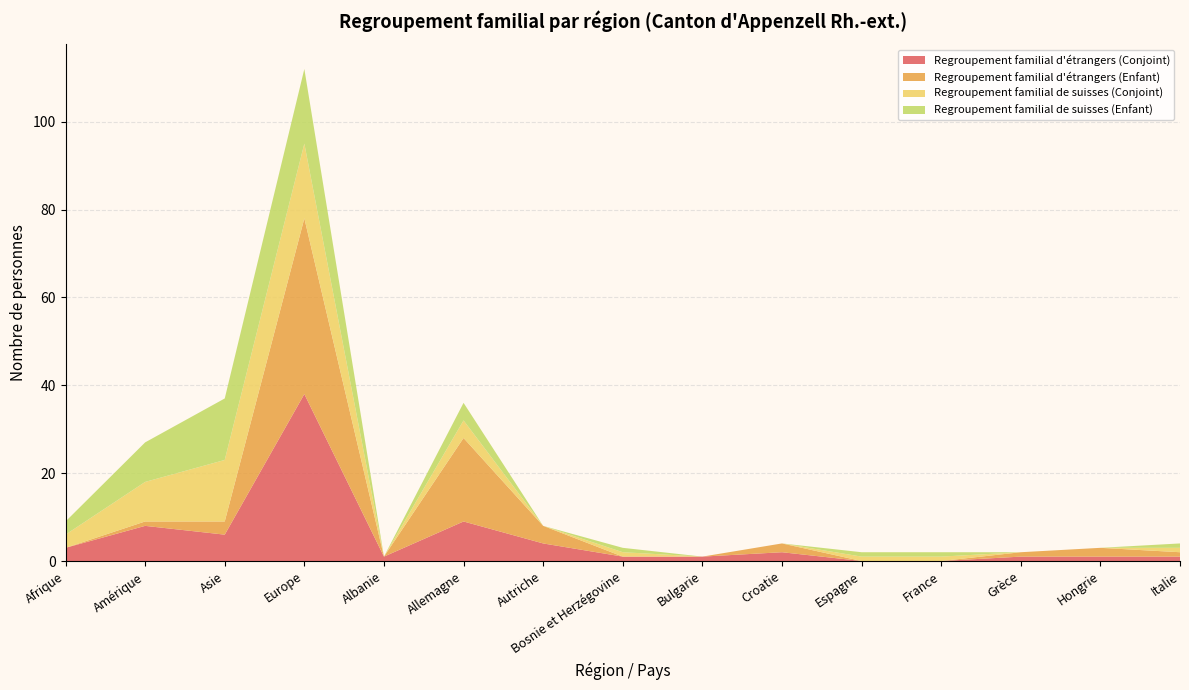

Reading left to right, transcribe all the data shown in this chart.

Regroupement familial d'étrangers (Conjoint): Afrique=3	Amérique=8	Asie=6	Europe=38	Albanie=1	Allemagne=9	Autriche=4	Bosnie et Herzégovine=1	Bulgarie=1	Croatie=2	Espagne=0	France=0	Grèce=1	Hongrie=1	Italie=1
Regroupement familial d'étrangers (Enfant): Afrique=0	Amérique=1	Asie=3	Europe=40	Albanie=0	Allemagne=19	Autriche=4	Bosnie et Herzégovine=0	Bulgarie=0	Croatie=2	Espagne=0	France=0	Grèce=1	Hongrie=2	Italie=1
Regroupement familial de suisses (Conjoint): Afrique=3	Amérique=9	Asie=14	Europe=17	Albanie=0	Allemagne=4	Autriche=0	Bosnie et Herzégovine=1	Bulgarie=0	Croatie=0	Espagne=1	France=1	Grèce=0	Hongrie=0	Italie=1
Regroupement familial de suisses (Enfant): Afrique=3	Amérique=9	Asie=14	Europe=17	Albanie=0	Allemagne=4	Autriche=0	Bosnie et Herzégovine=1	Bulgarie=0	Croatie=0	Espagne=1	France=1	Grèce=0	Hongrie=0	Italie=1